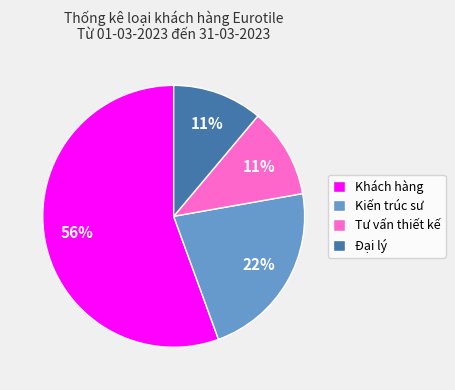

Which category has the biggest portion of the pie?

Khách hàng